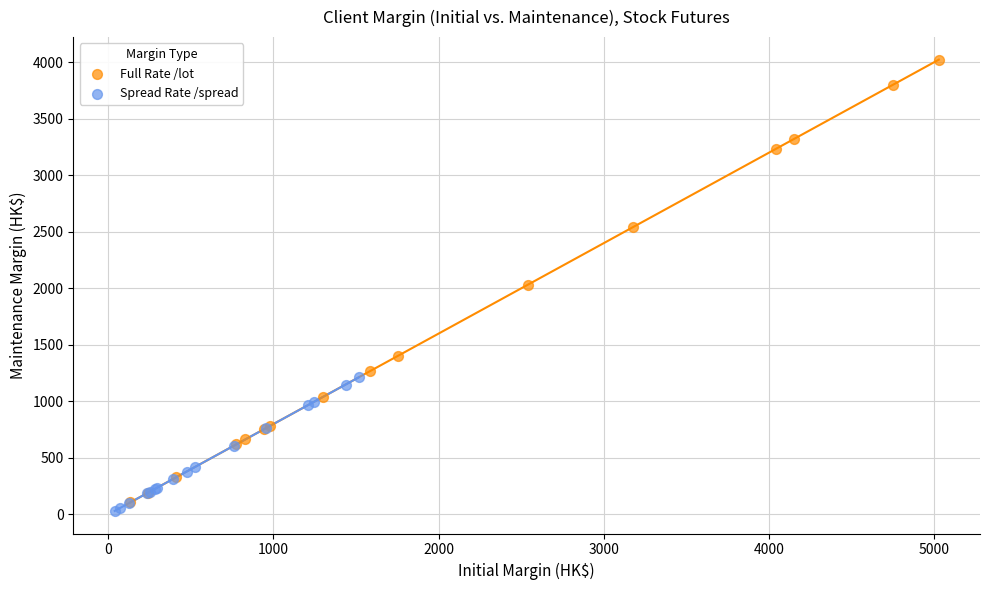

Which series contains the highest Y value?

Full Rate /lot